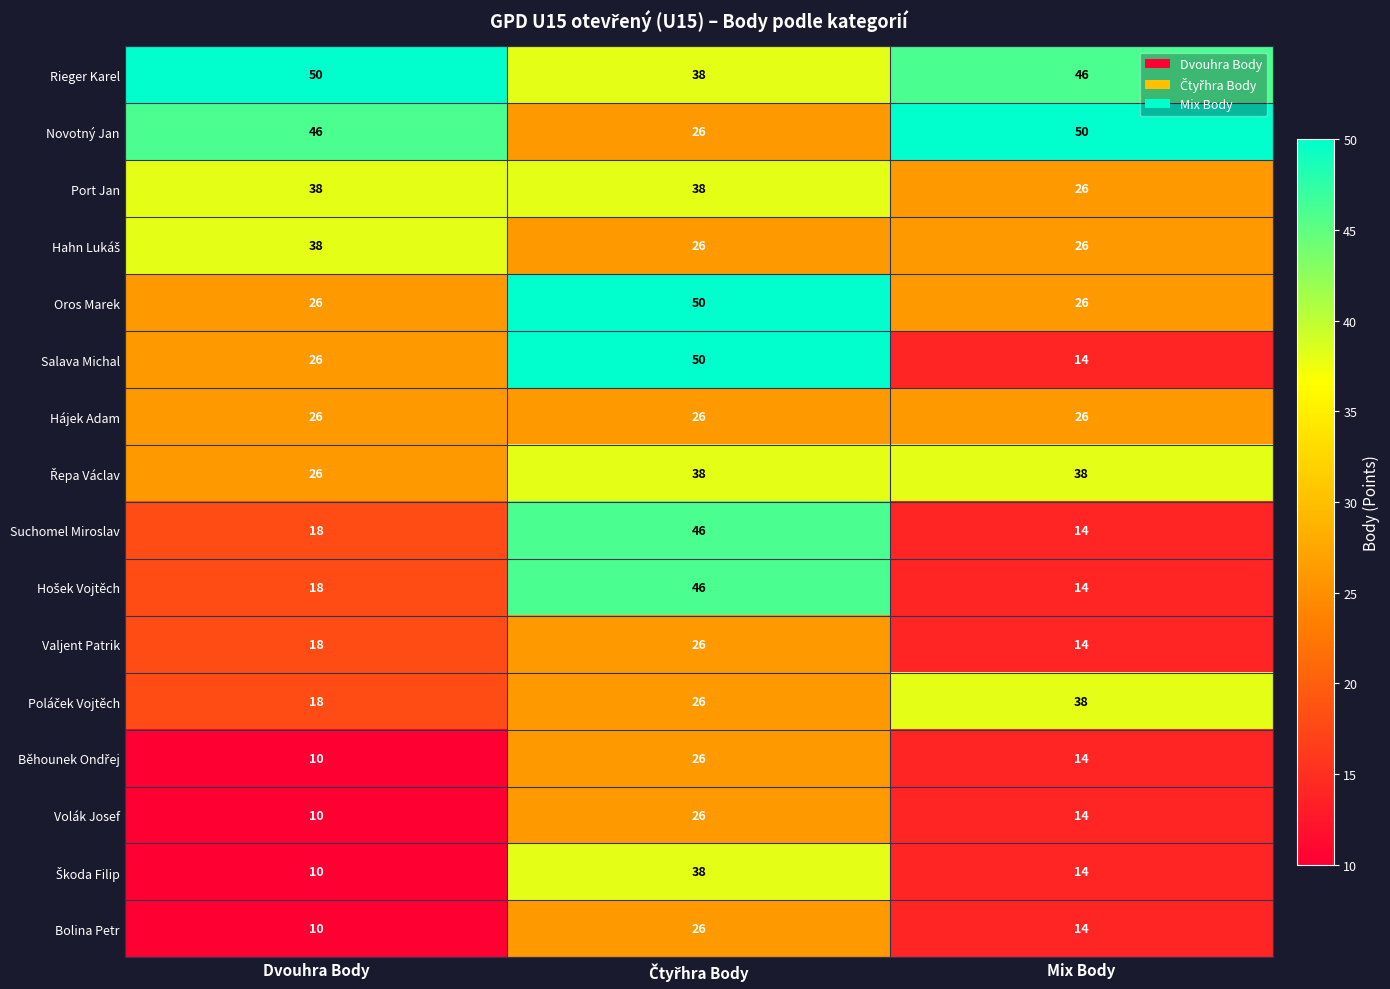

At which category does the chart reach its minimum across all series?

Dvouhra Body